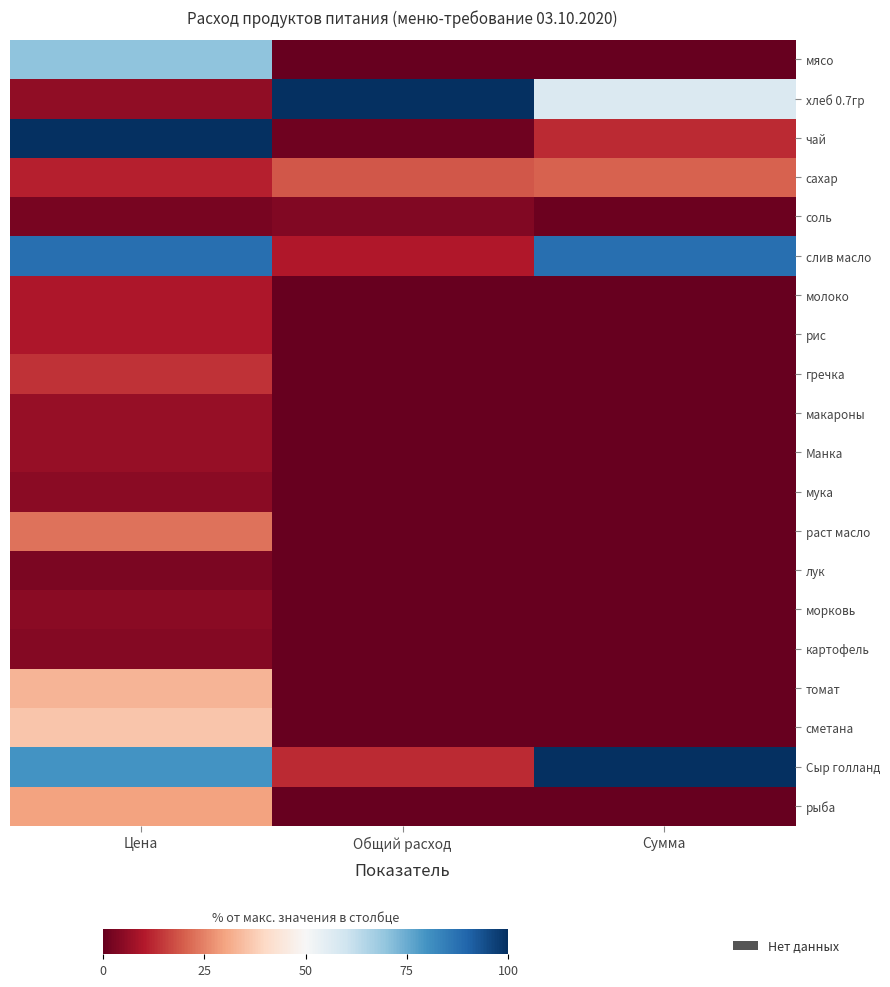

Rank the series by their maximum value, from highest to lowest.

хлеб 0.7гр, чай, Сыр голланд, слив масло, мясо, сметана, томат, рыба, раст масло, сахар, гречка, молоко, рис, макароны, Манка, морковь, мука, картофель, соль, лук